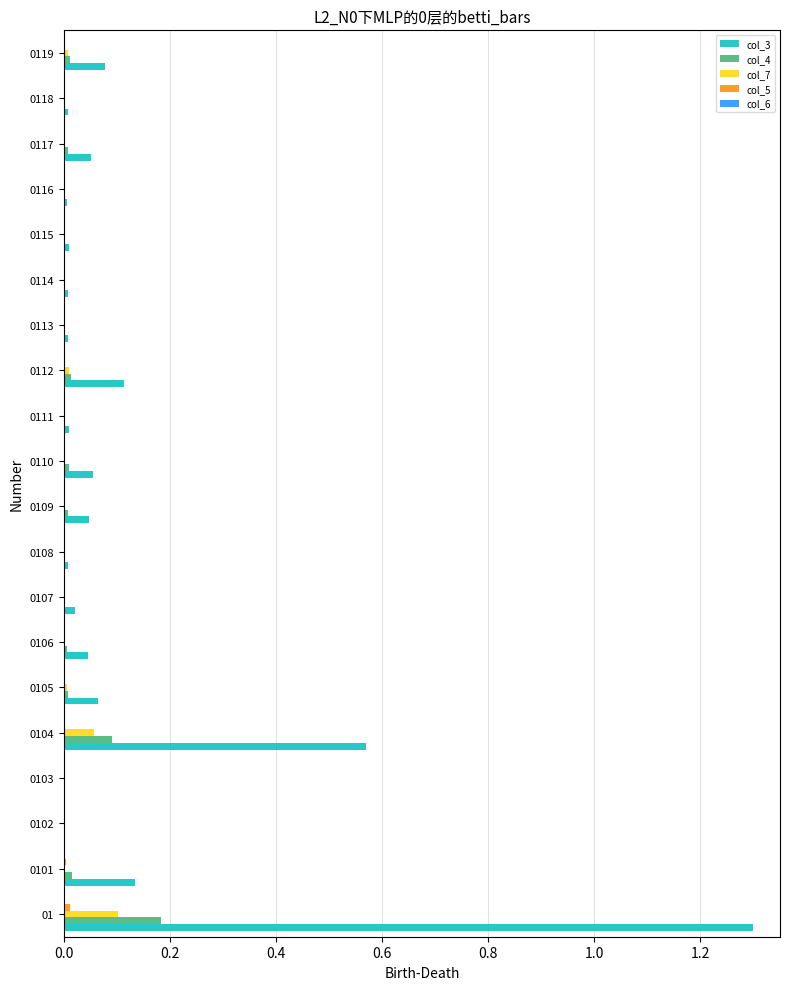

The value of col_3 at 0118 is 0.0. True or false?

True